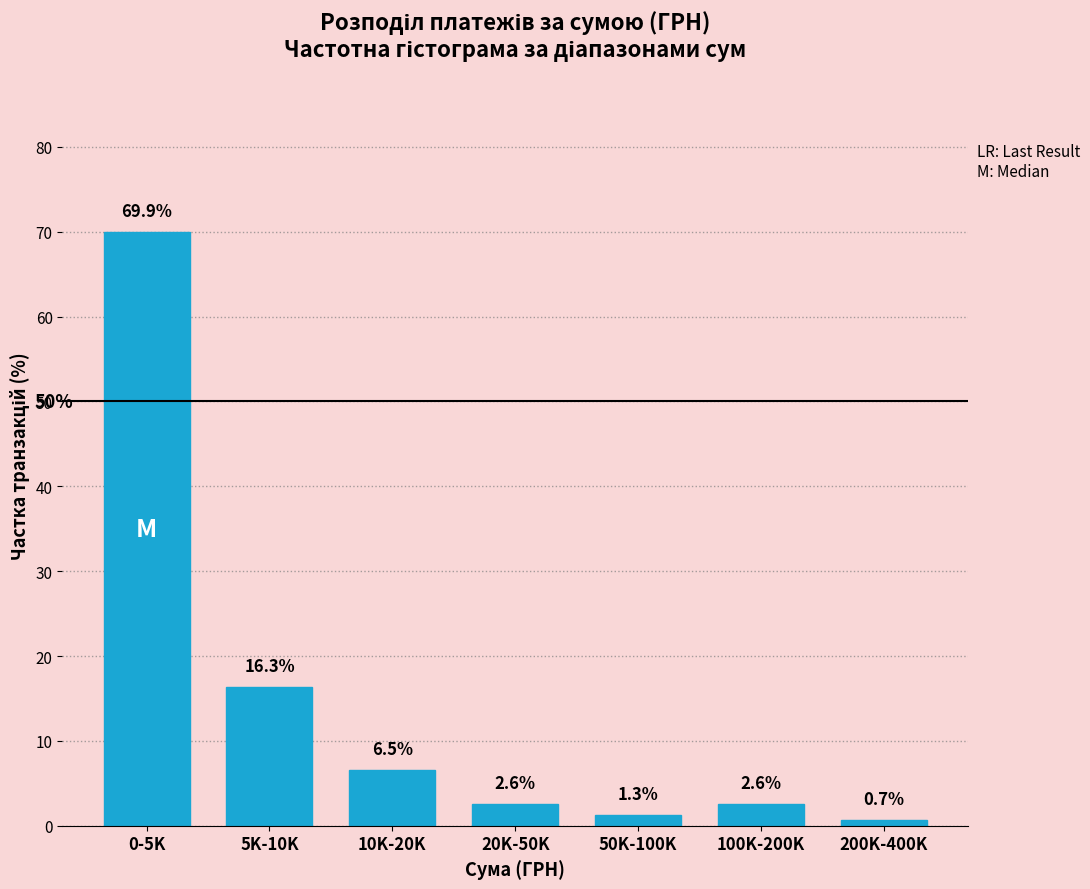

Reading left to right, transcribe all the data shown in this chart.

69.9	16.3	6.5	2.6	1.3	2.6	0.7